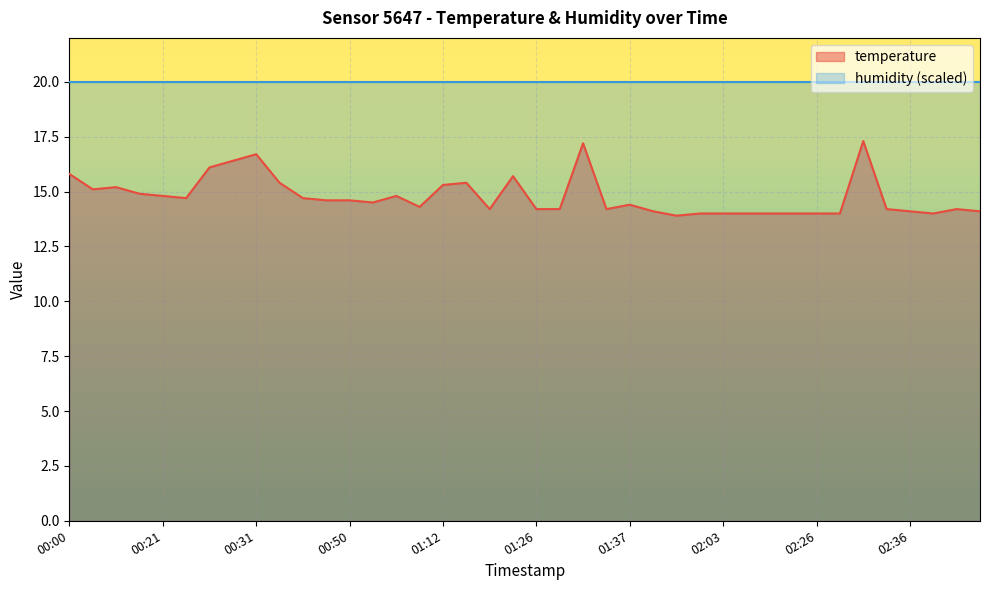

What is the greatest value displayed?

20.0